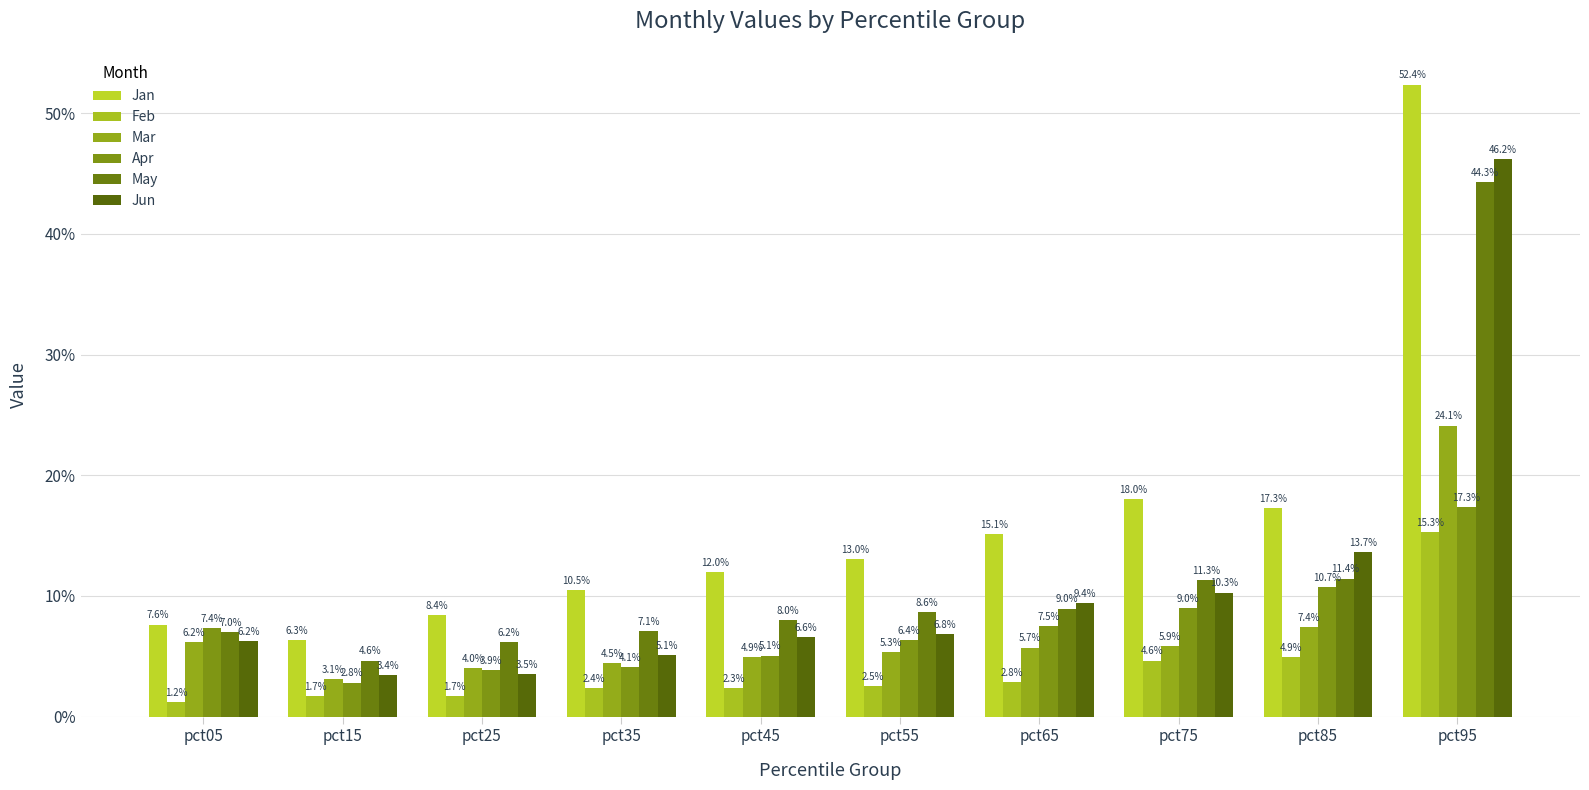

Does the chart contain stacked bars?

No